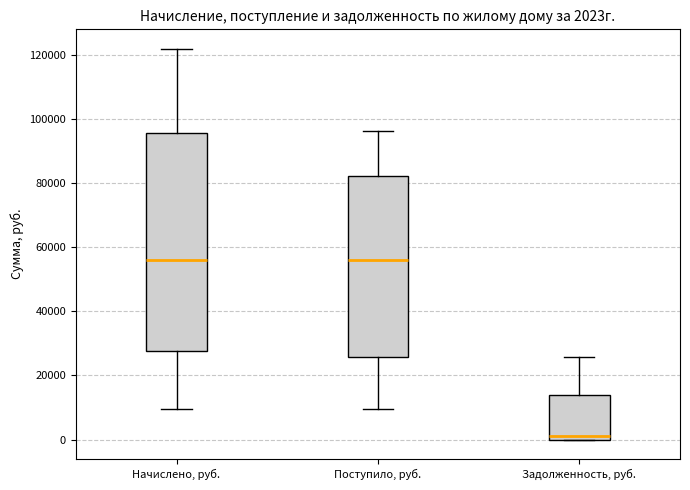

Comparing the boxes themselves (not the whiskers), which one is the tallest?

Начислено, руб.